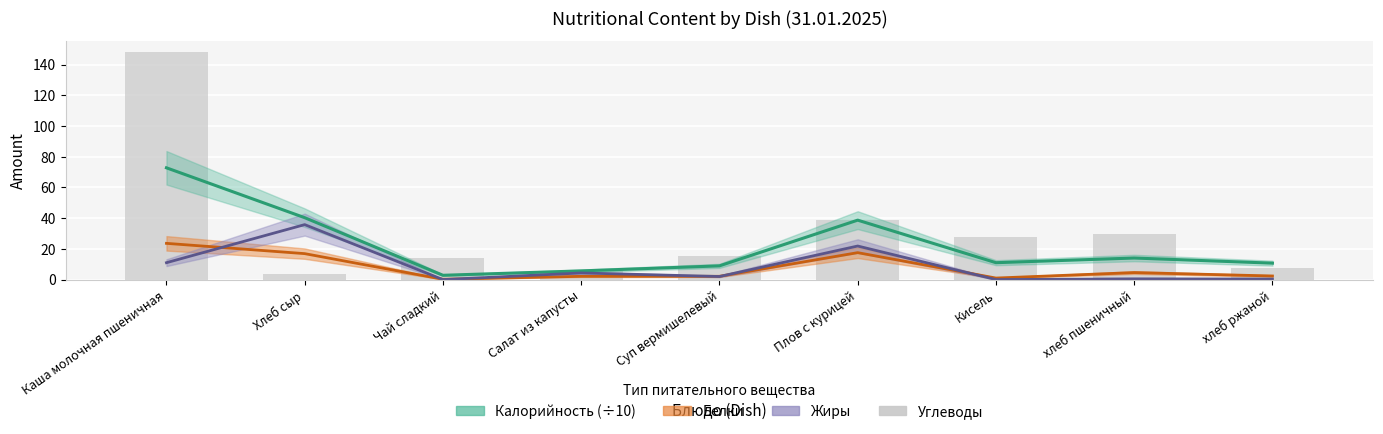

At which category does the chart reach its peak across all series?

Каша молочная пшеничная